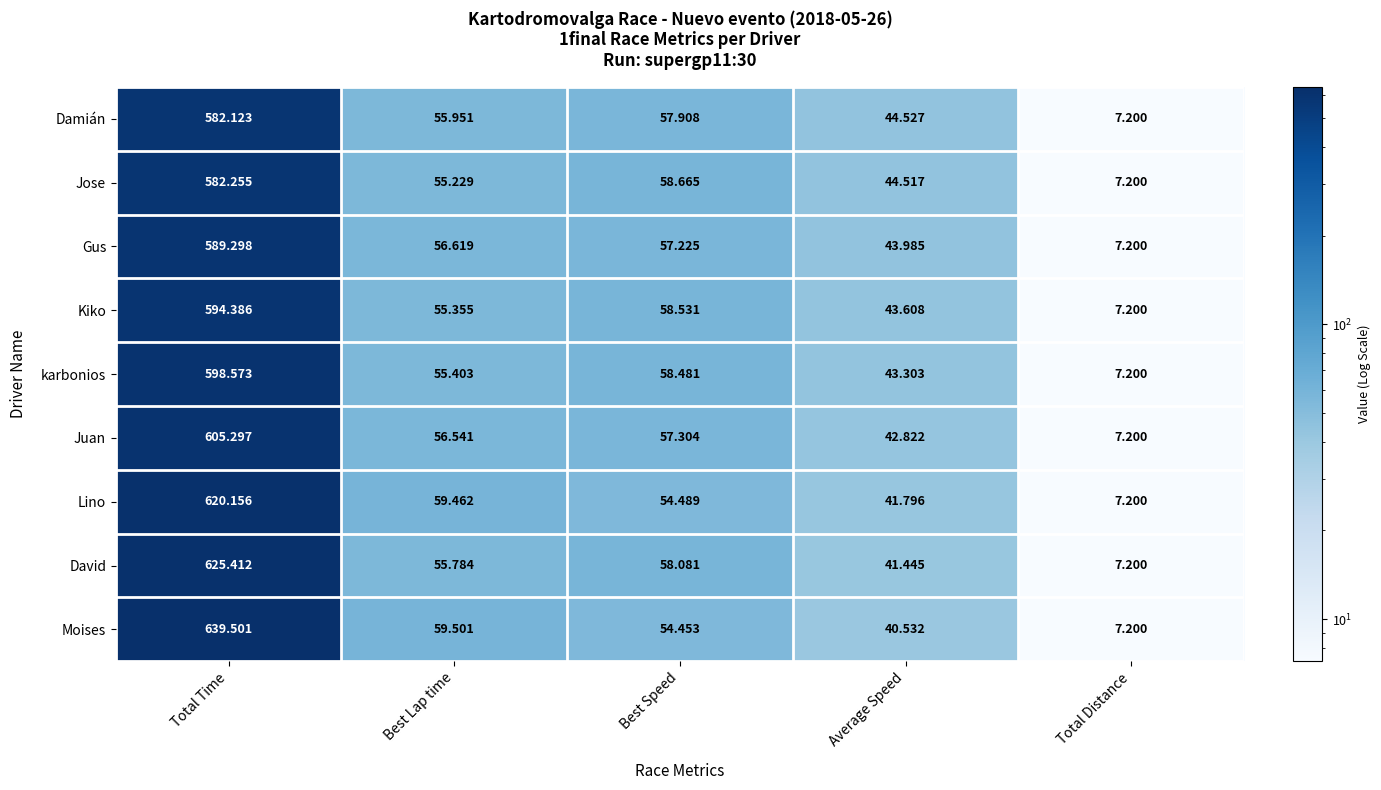

Which series changed the most between Total Time and Best Speed?

Moises